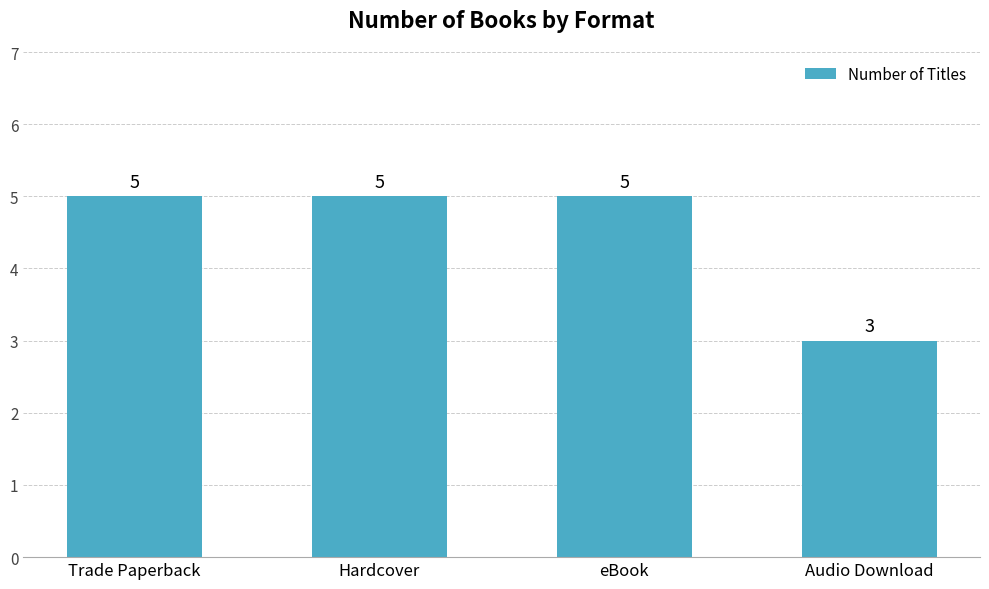

Does the chart contain any negative values?

No